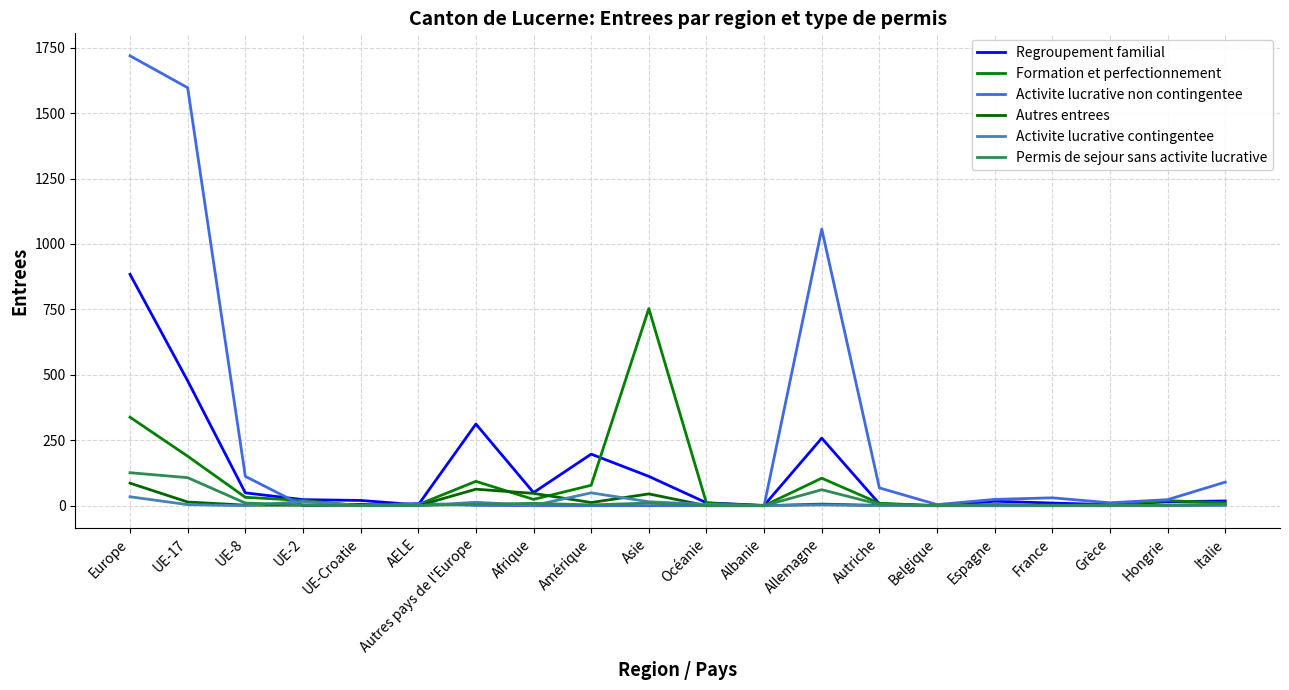

Does the chart display data point markers on the line(s)?

No